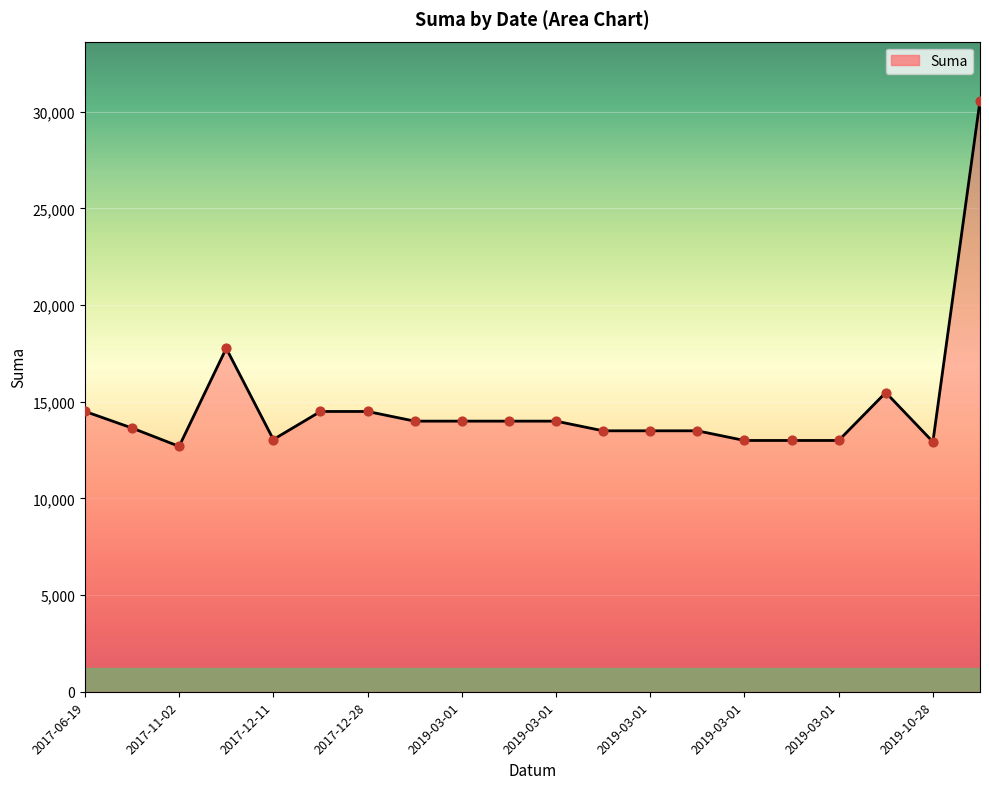

What is the smallest value displayed?

12695.0